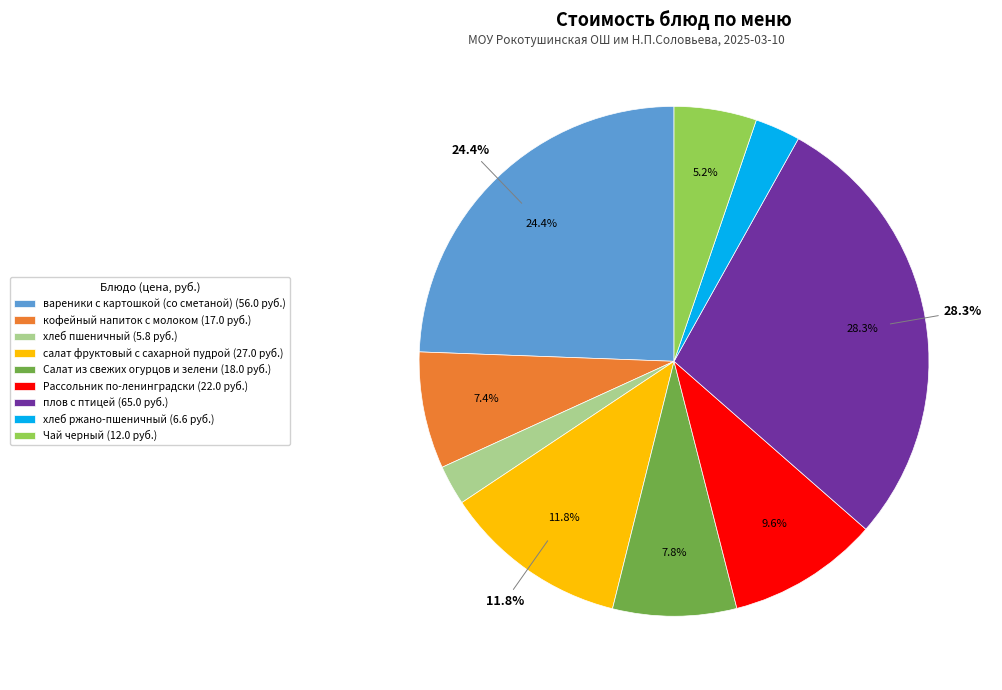

Is there a majority slice in this chart?

No